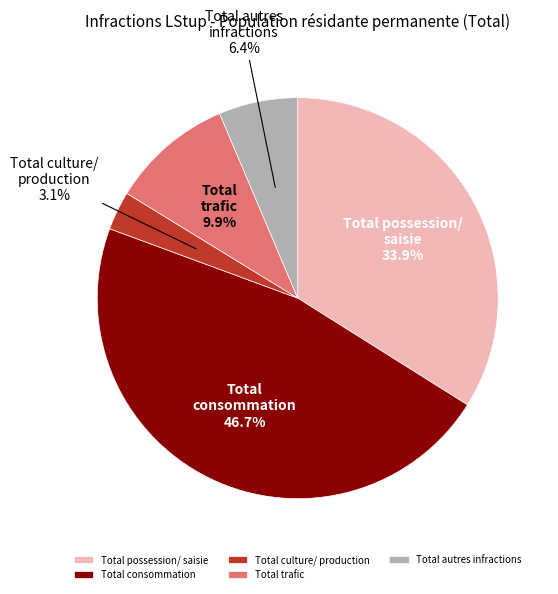

What is the largest slice in the pie chart?

Total consommation